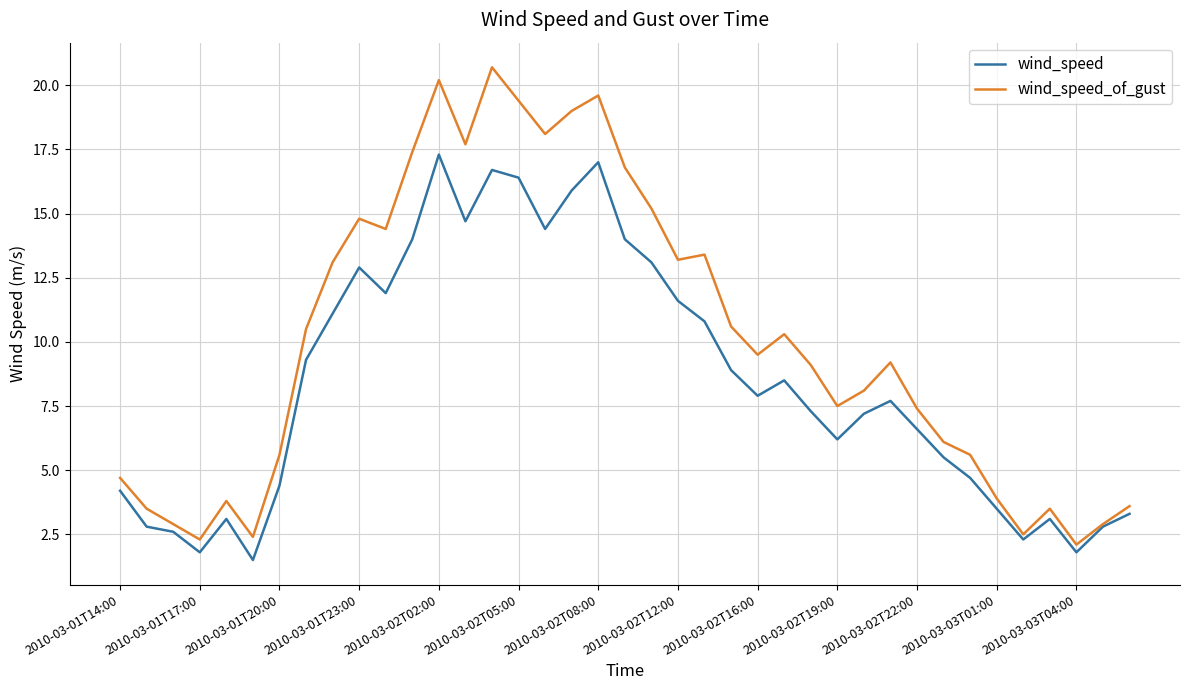

Rank the series by their average value, from highest to lowest.

wind_speed_of_gust, wind_speed